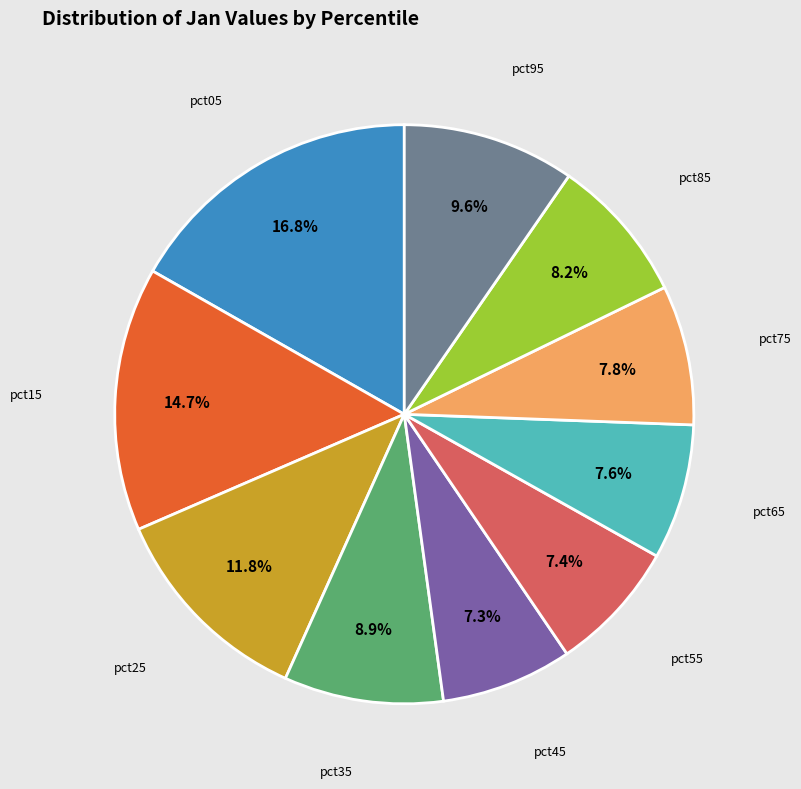

Approximately how many times larger is the value at pct35 compared to pct95?

0.9